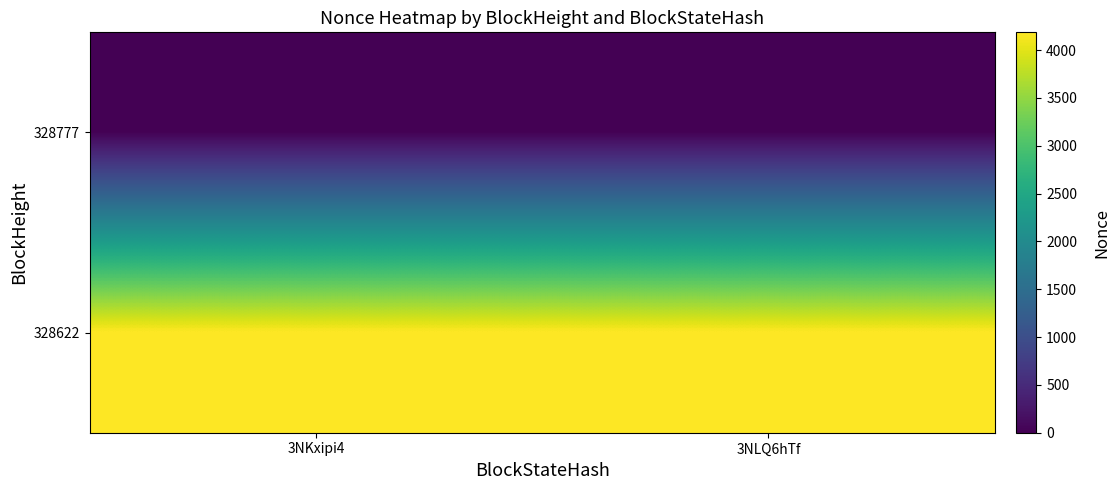

How many series are shown in this chart?

2